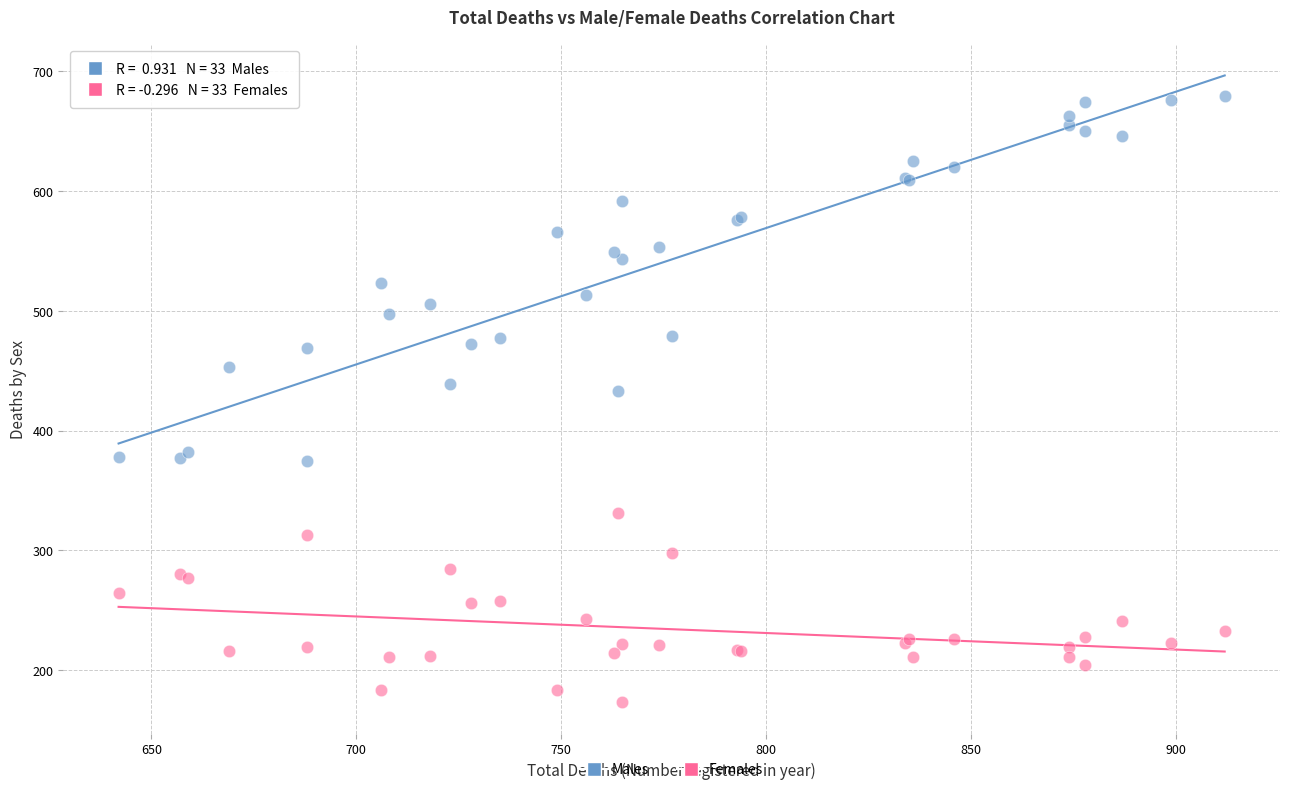

Across all series, what Y value is closest to 426?

433